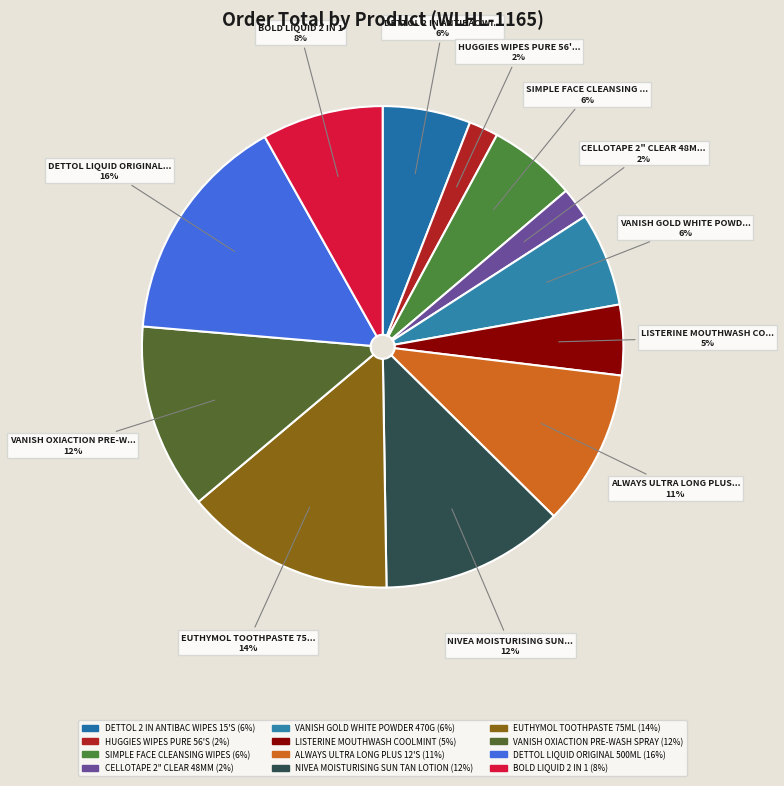

What percentage is the DETTOL 2 IN ANTIBAC WIPES 15'S slice, to the nearest percent?

6%